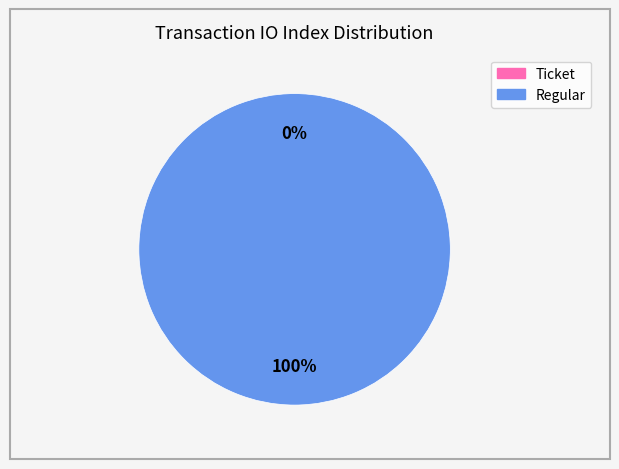

Which slice is the smallest?

Ticket